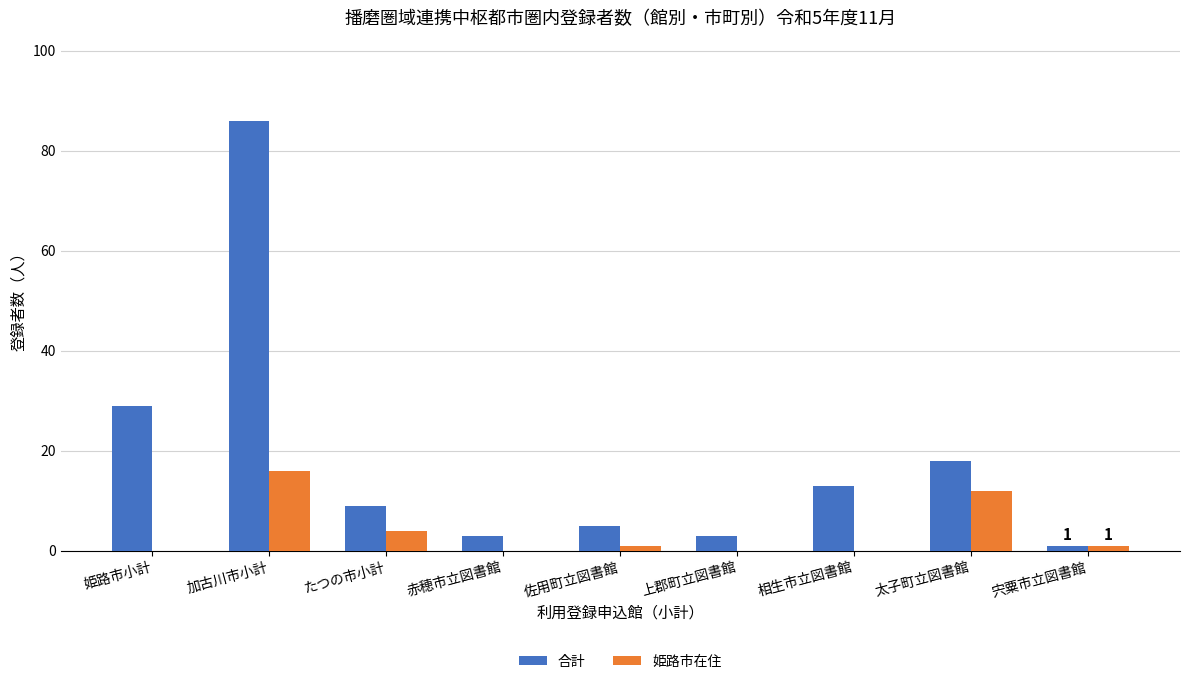

Between 加古川市小計 and 赤穂市立図書館, which series saw the biggest shift?

合計